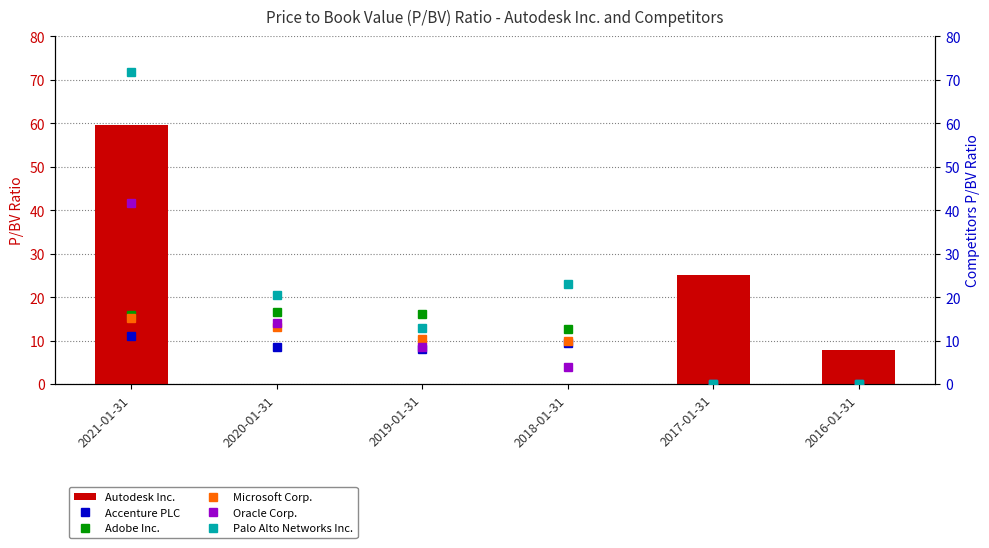

At which category does the chart reach its peak across all series?

2021-01-31